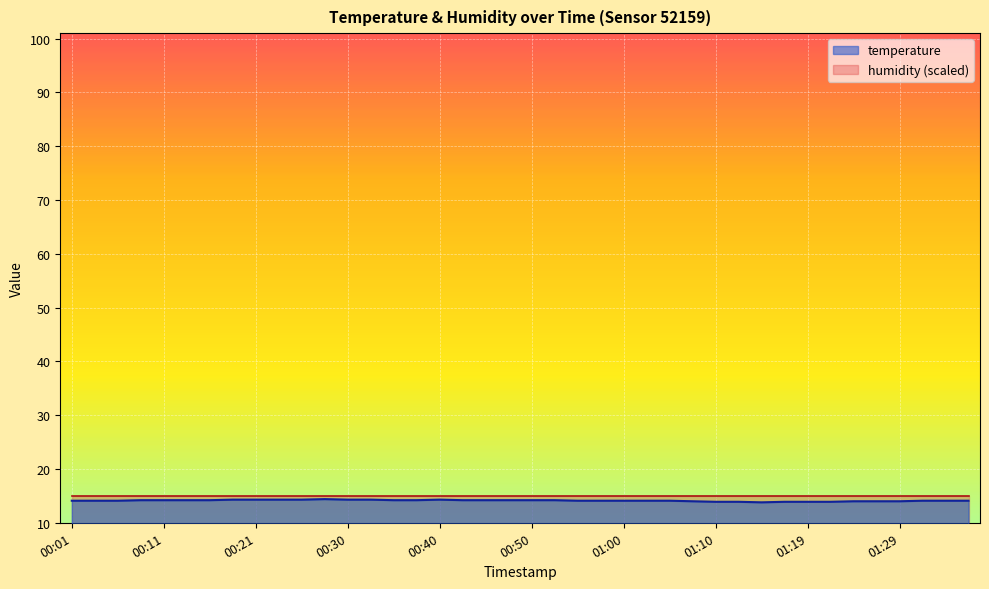

Reading right to left, what are all the values shown in this chart?

01:36=14.1	01:34=14.1	01:32=14.1	01:29=14.0	01:27=14.0	01:24=14.0	01:22=13.9	01:19=13.9	01:17=13.9	01:15=13.8	01:12=13.9	01:10=13.9	01:07=14.0	01:05=14.1	01:02=14.1	01:00=14.1	00:57=14.1	00:55=14.1	00:52=14.2	00:50=14.2	00:47=14.2	00:45=14.2	00:42=14.2	00:40=14.3	00:38=14.2	00:35=14.2	00:33=14.3	00:30=14.3	00:28=14.4	00:25=14.3	00:23=14.3	00:21=14.3	00:18=14.3	00:16=14.2	00:13=14.2	00:11=14.2	00:08=14.2	00:06=14.1	00:04=14.1	00:01=14.1